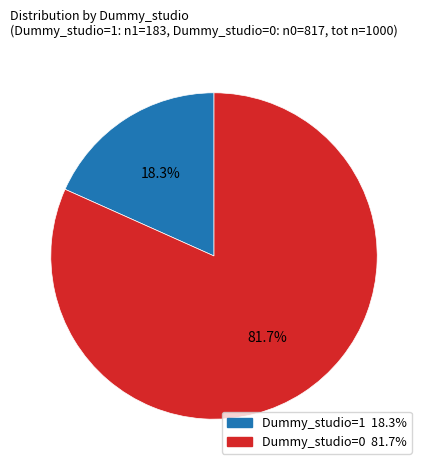

Does any single category account for the majority?

Yes